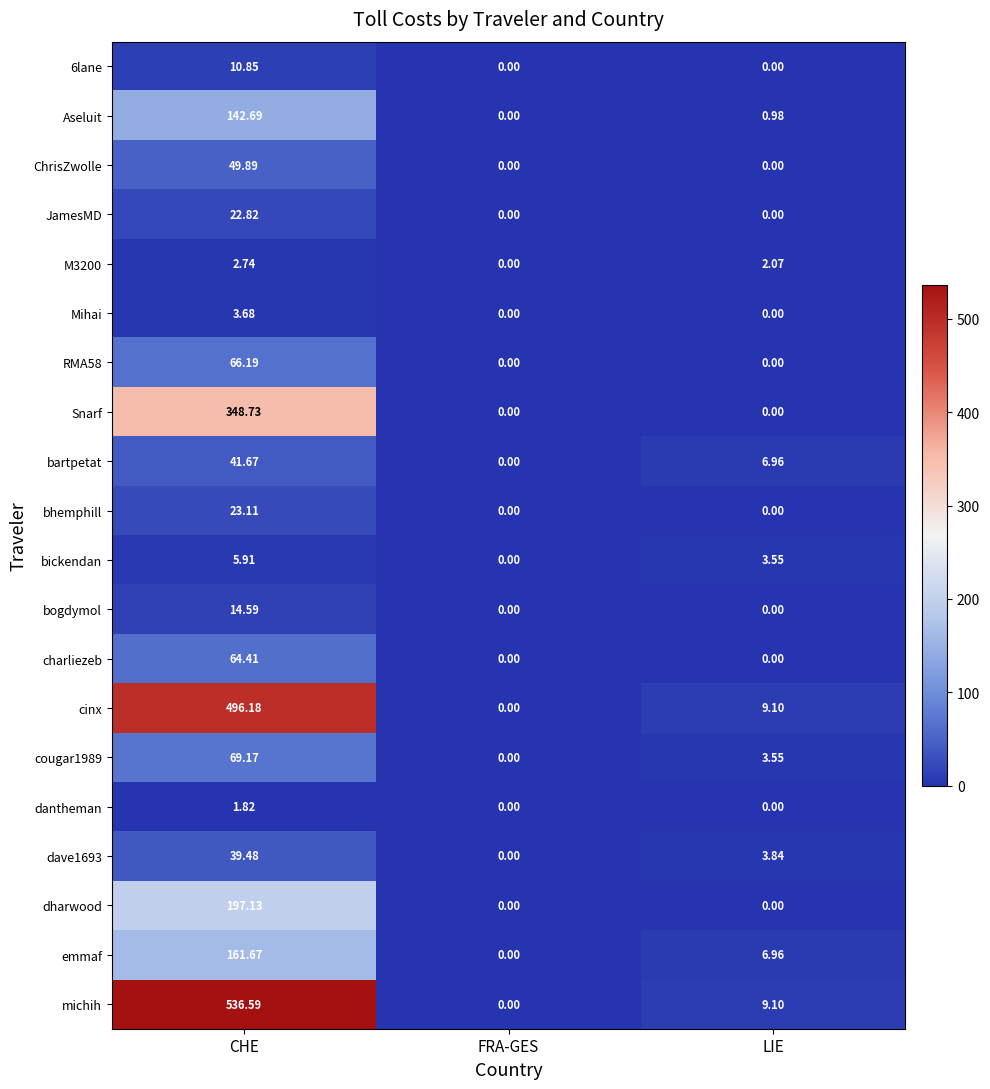

Which series has the largest range (max minus min)?

michih